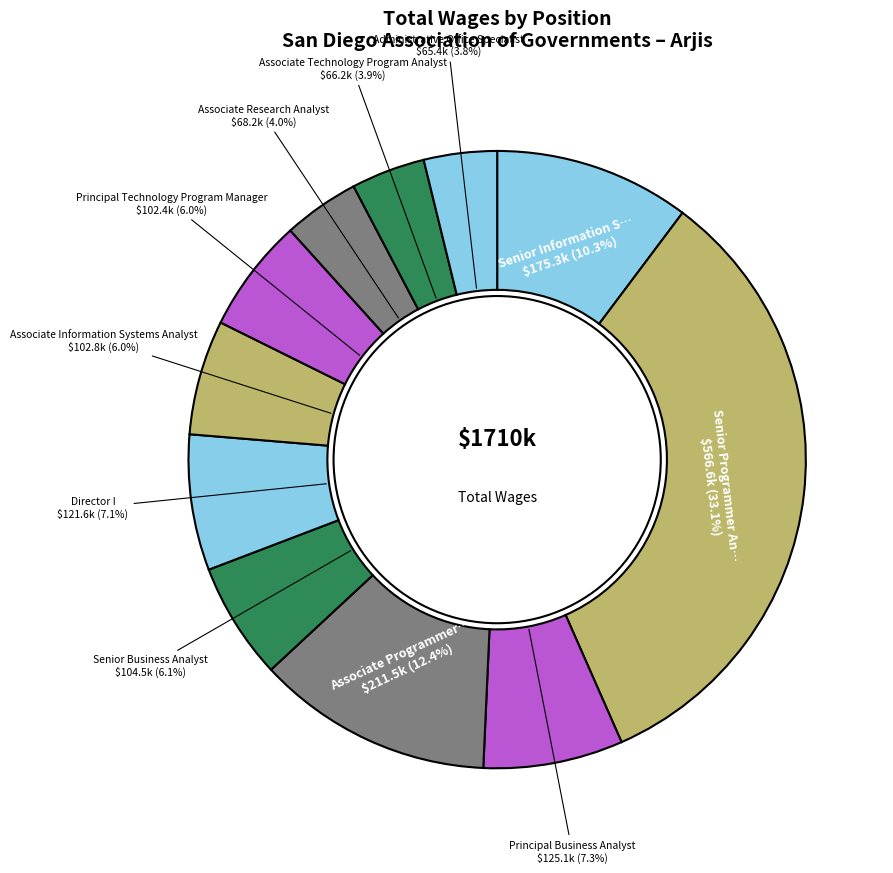

What is the smallest slice in the pie chart?

Administrative Office Specialist